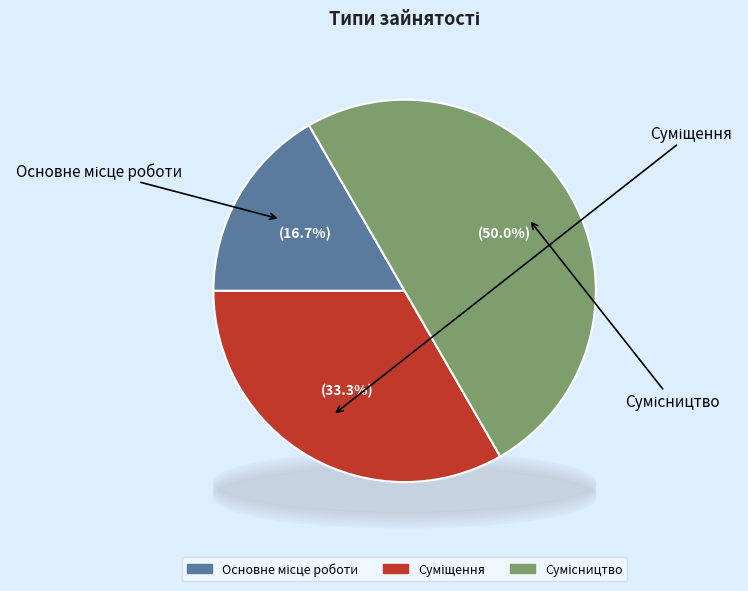

True or false: Суміщення accounts for 45% of the total.

False